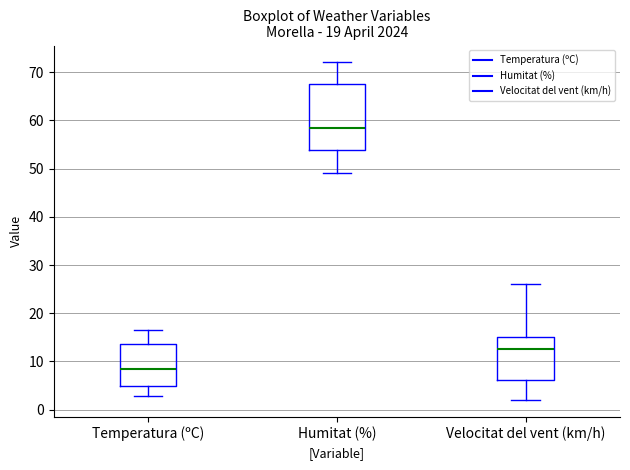

Comparing the boxes themselves (not the whiskers), which one is the tallest?

Humitat (%)